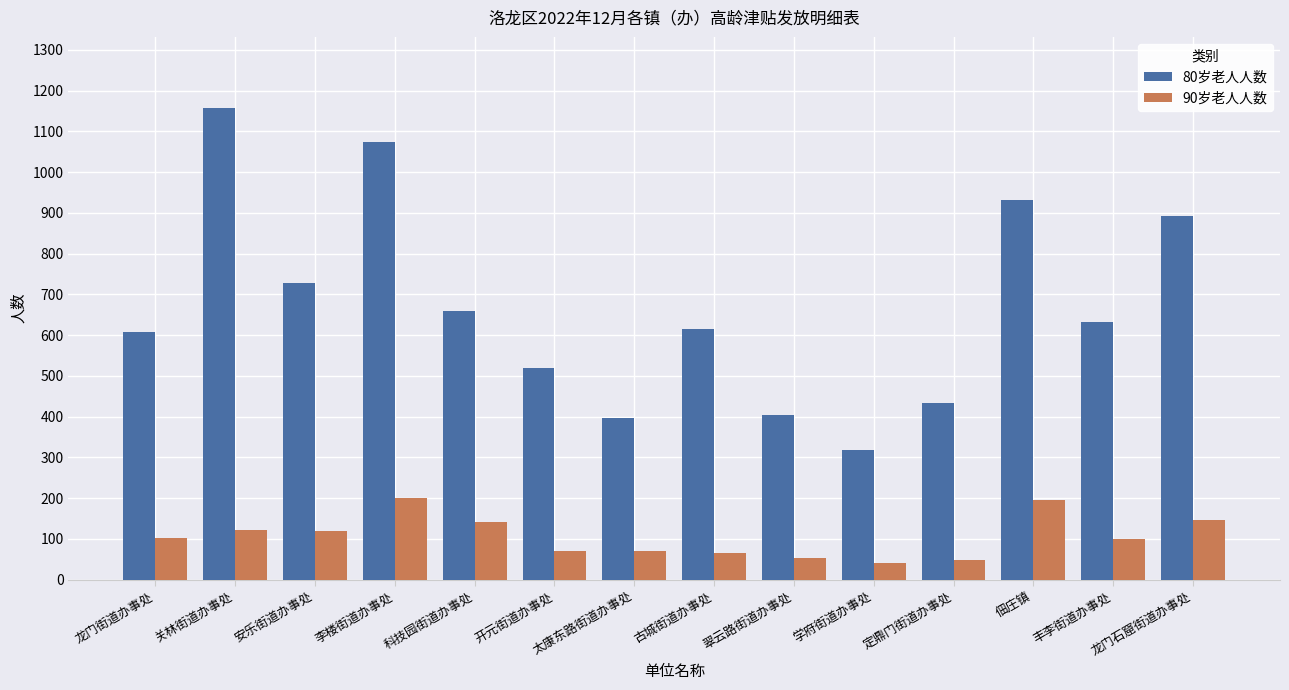

Which series has the largest total across all categories?

80岁老人人数